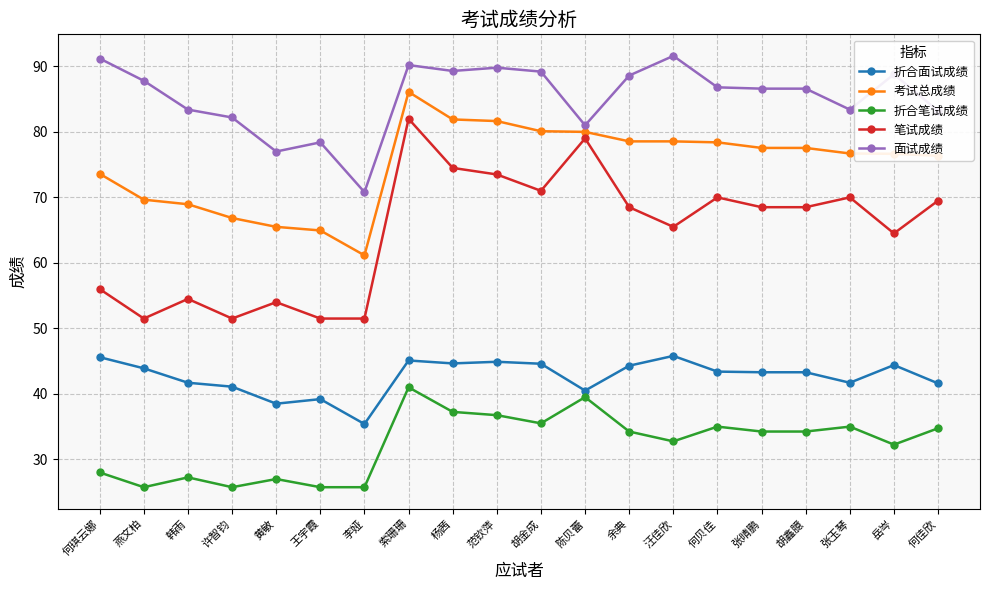

Where is the first local maximum for 折合笔试成绩?

韩雨